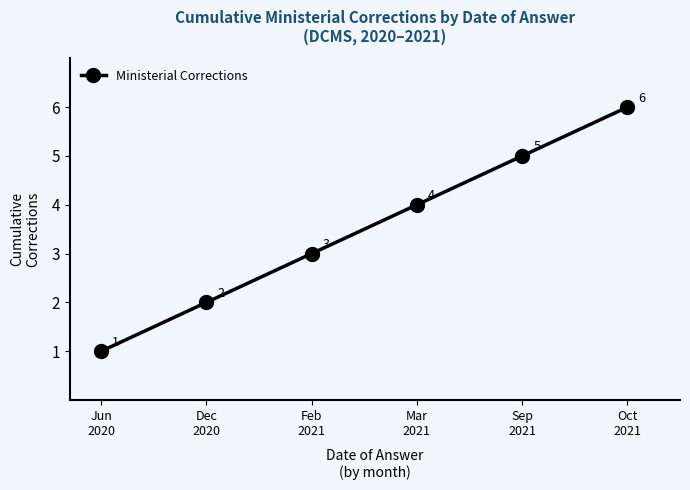

Reading right to left, list all the values displayed in this chart.

6	5	4	3	2	1